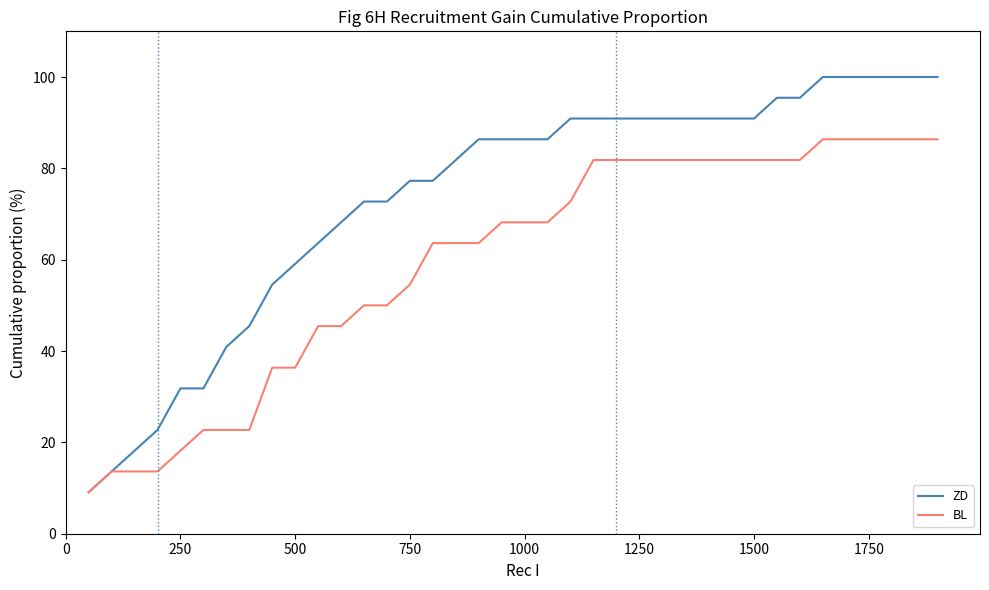

What is the highest value of the BL series?

86.4